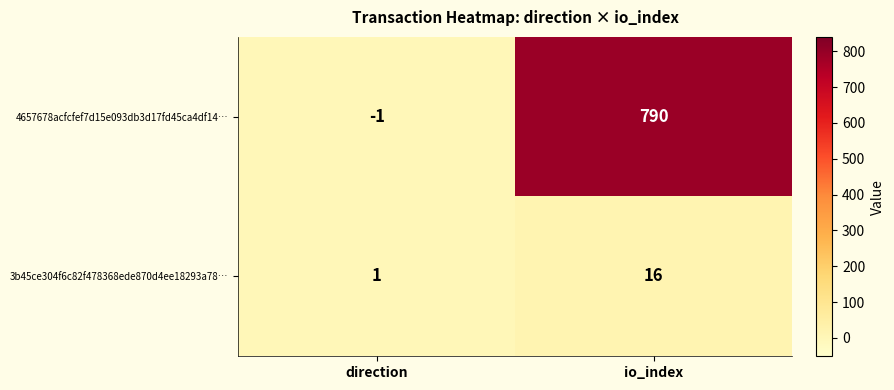

Which series has the widest spread of values?

4657678acfcfef7d15e093db3d17fd45ca4df14…